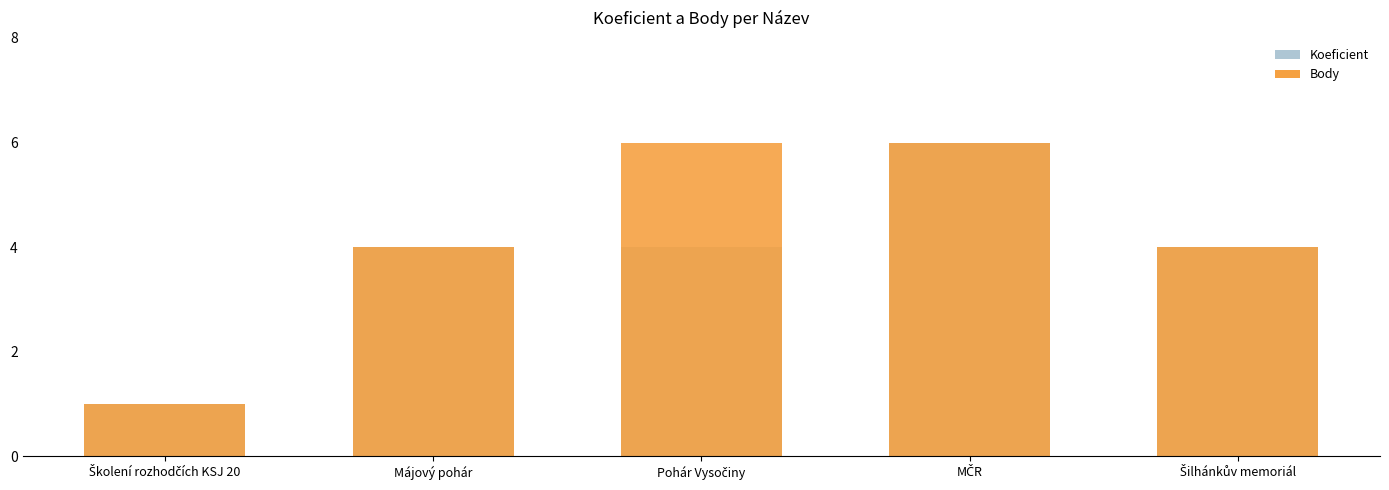

Reading left to right, list all the values displayed in this chart.

Koeficient: Školení rozhodčích KSJ 20=1	Májový pohár=4	Pohár Vysočiny=4	MČR=6	Šilhánkův memoriál=4
Body: Školení rozhodčích KSJ 20=1	Májový pohár=4	Pohár Vysočiny=6	MČR=6	Šilhánkův memoriál=4